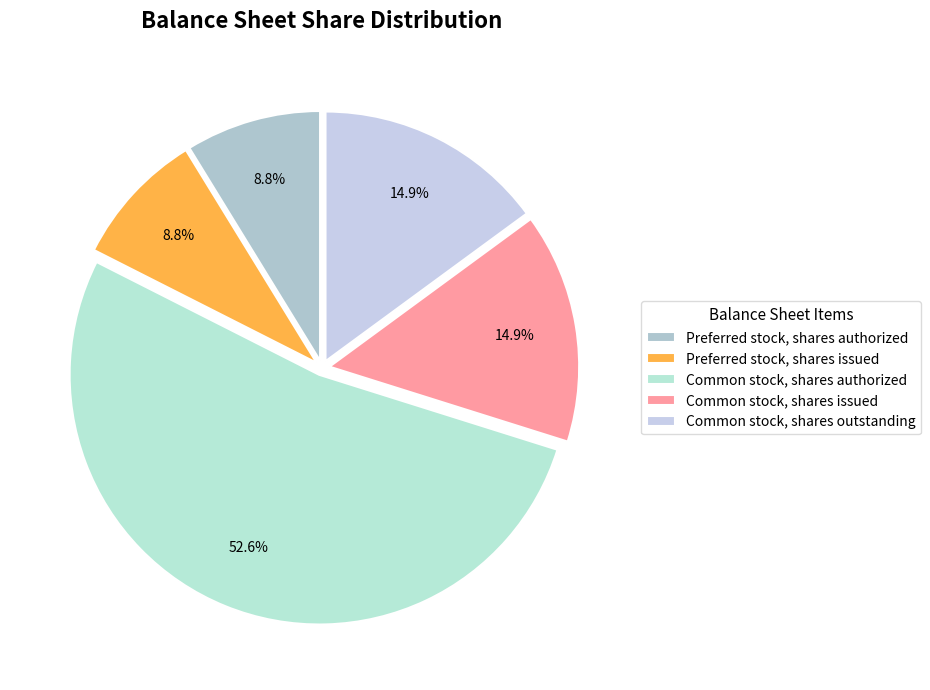

Approximately how many times larger is the value at Common stock, shares authorized compared to Common stock, shares issued?

3.5